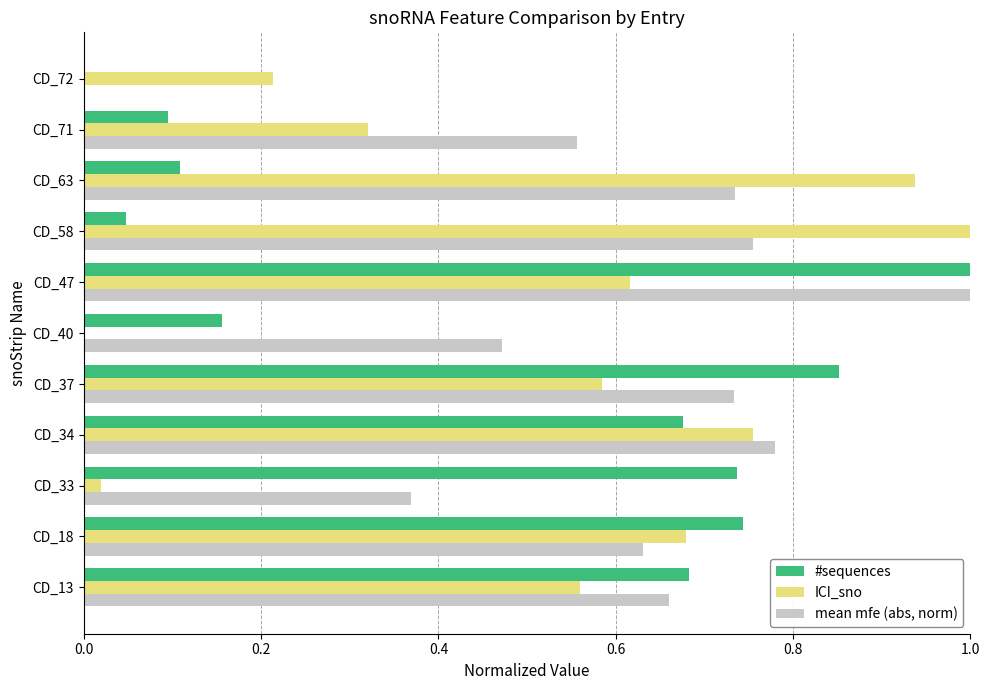

Where is ICI_sno nearest to the value 0?

CD_40